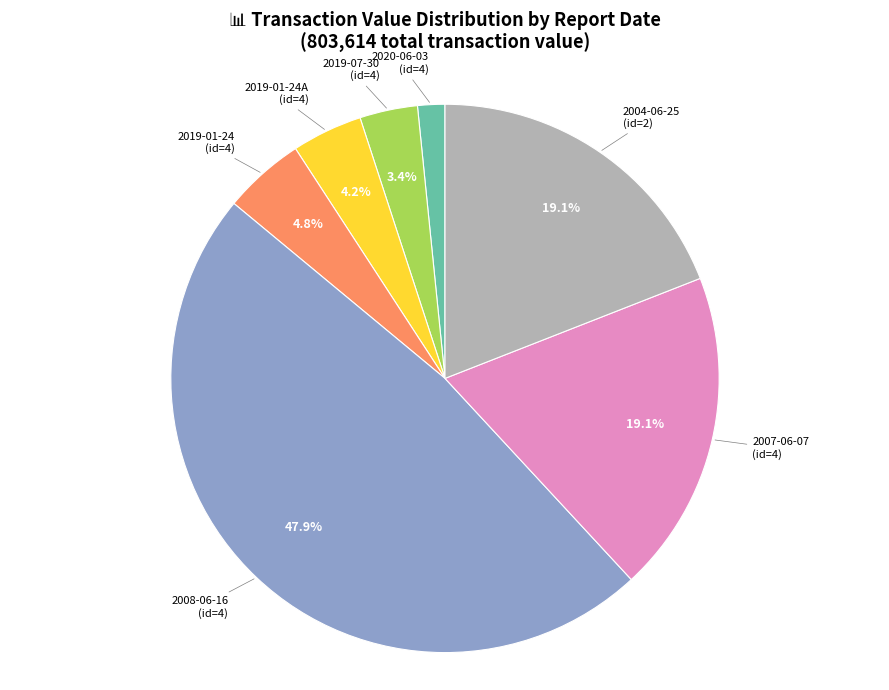

What portion of the pie excludes 2019-01-24 (id=4)?

95.2%